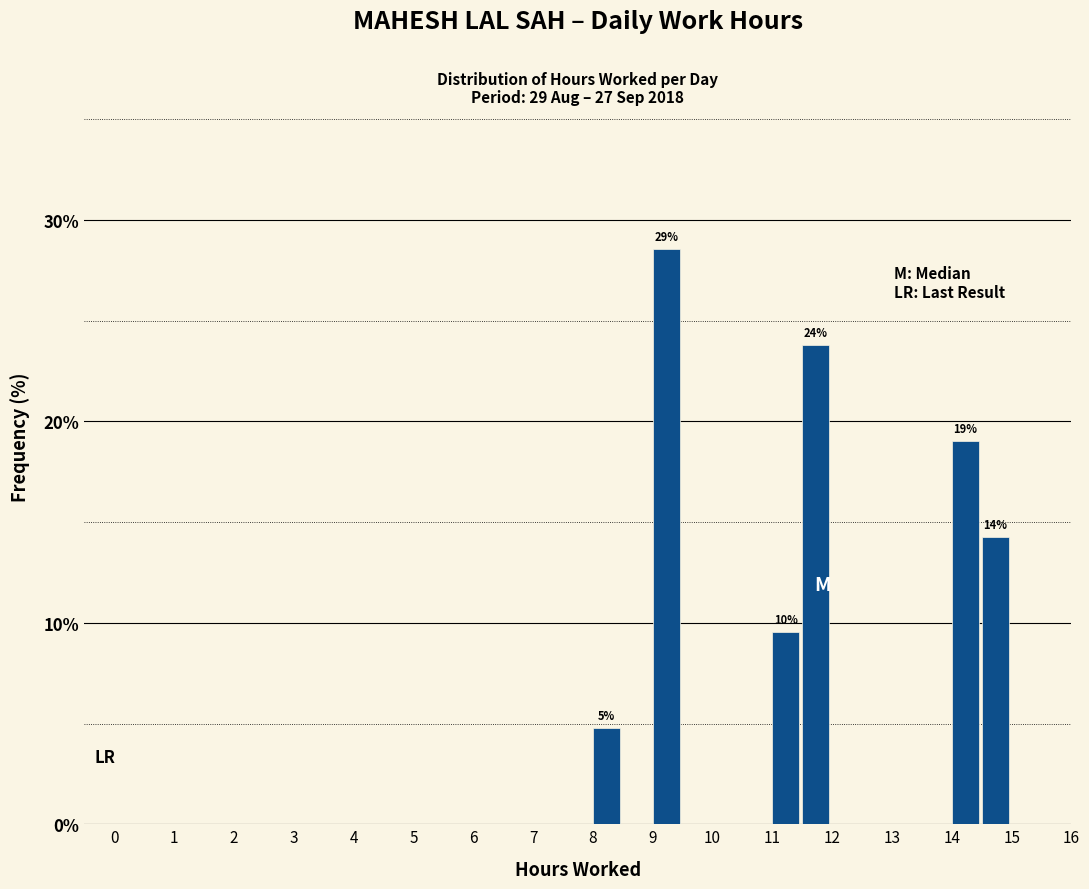

Which range on the x-axis has the tallest bar?

9.0 to 9.5